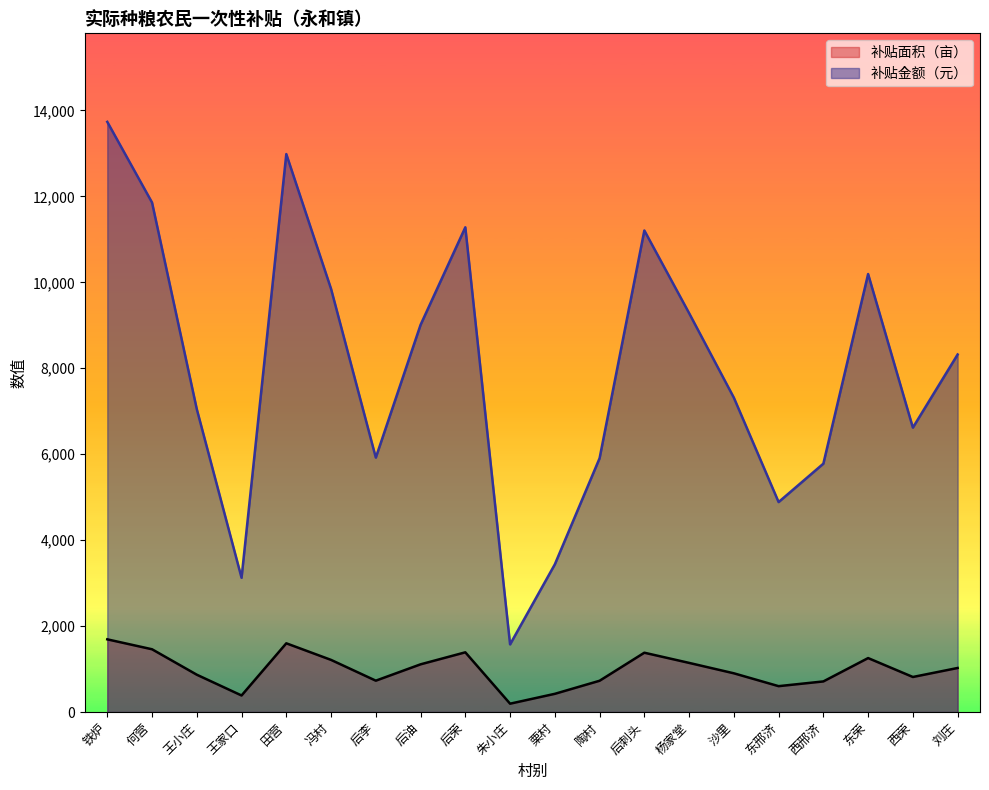

The 补贴面积（亩） series shows 853.3 at 田营. True or false?

False